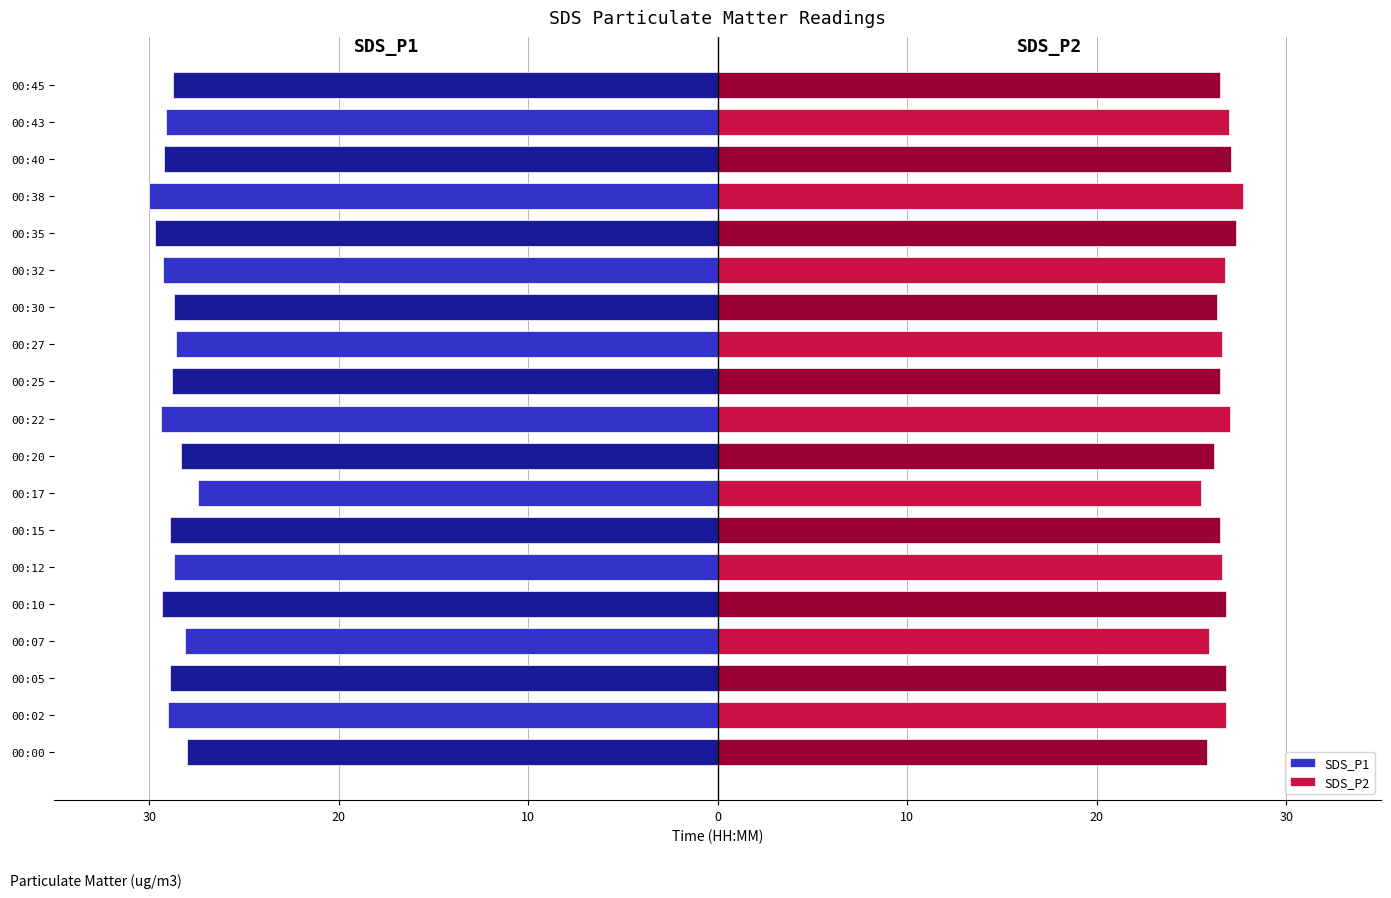

Reading left to right, transcribe all the data shown in this chart.

SDS_P1: -28.0	-29.0	-28.9	-28.1	-29.3	-28.7	-28.9	-27.4	-28.3	-29.4	-28.8	-28.6	-28.7	-29.3	-29.7	-30.0	-29.2	-29.1	-28.7
SDS_P2: 25.8	26.8	26.8	25.9	26.8	26.6	26.5	25.5	26.2	27.0	26.5	26.6	26.4	26.8	27.4	27.7	27.1	27.0	26.5